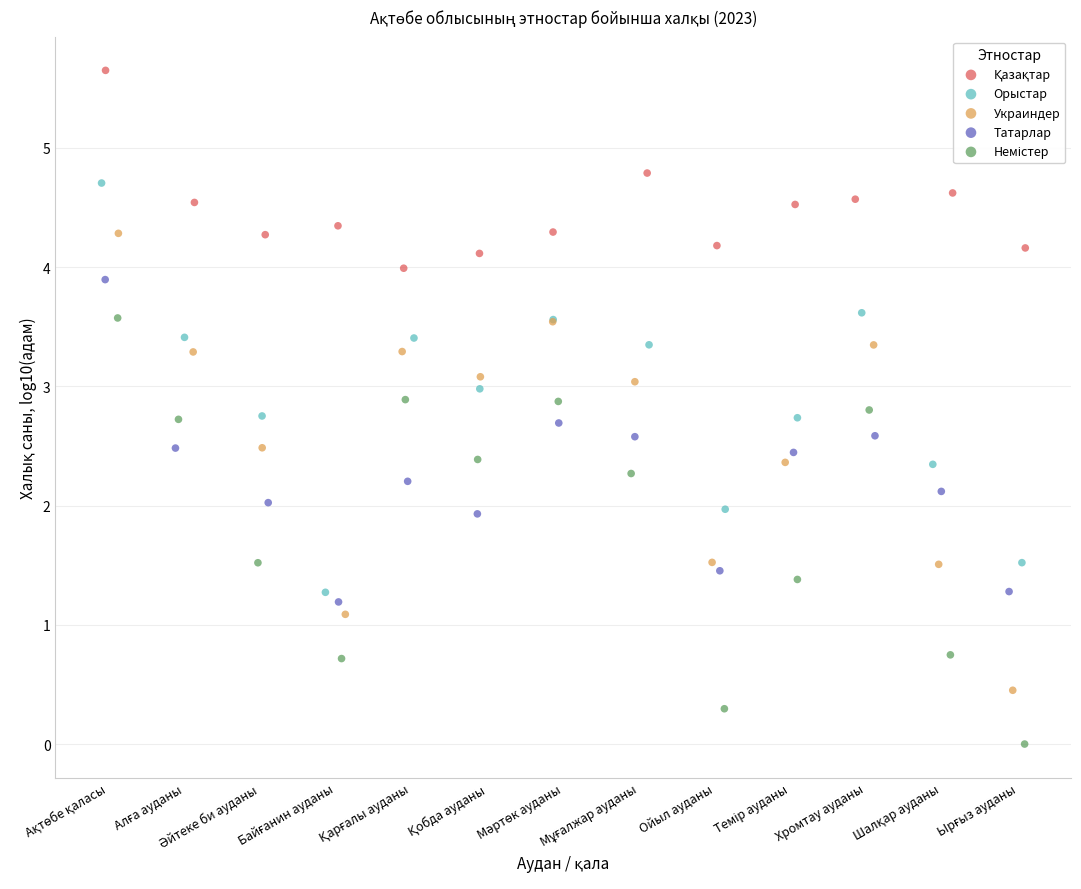

Which series has the largest Y range (max minus min)?

Украиндер